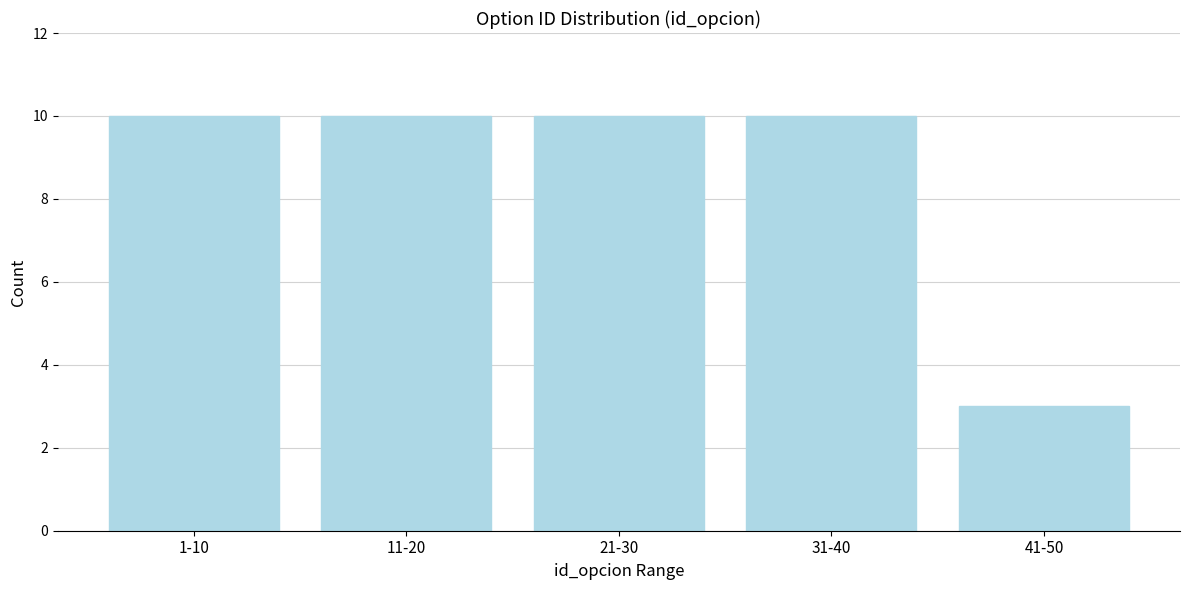

Reading left to right, list all the values displayed in this chart.

1-10=10	11-20=10	21-30=10	31-40=10	41-50=3